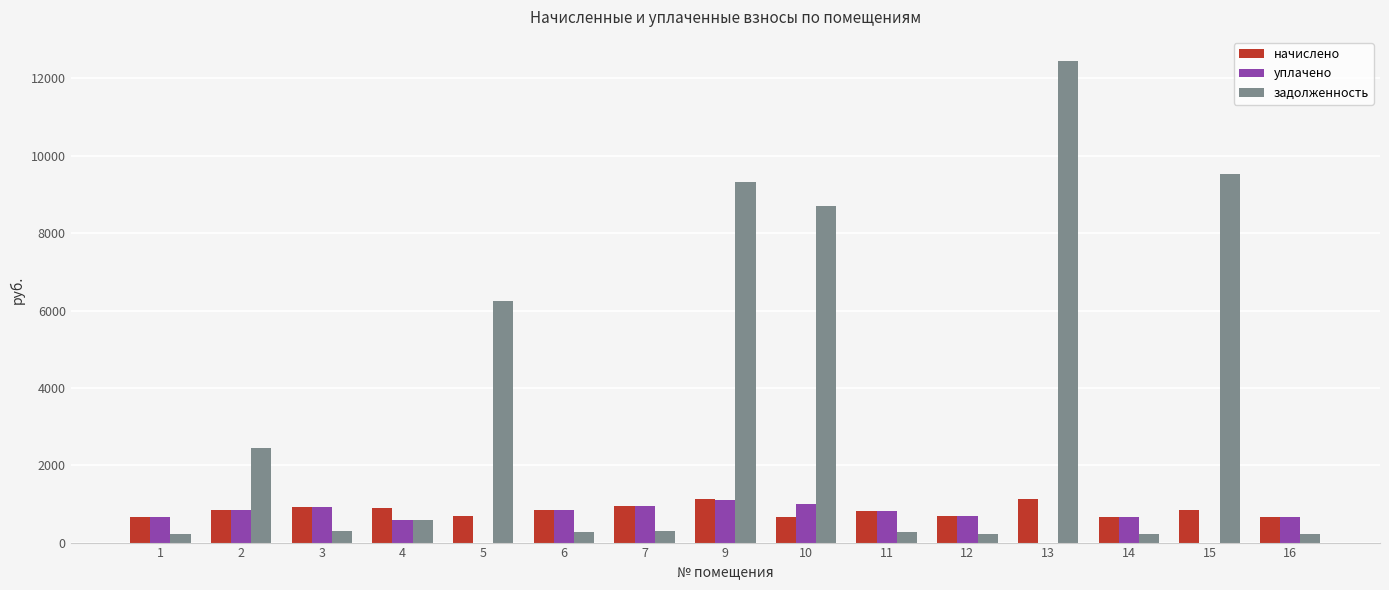

What is the greatest value displayed?

12453.1